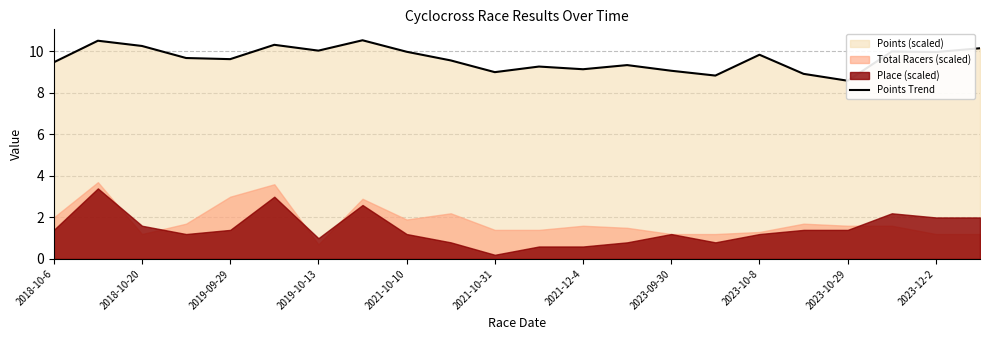

True or false: the data has more than 2 interior local peaks.

True